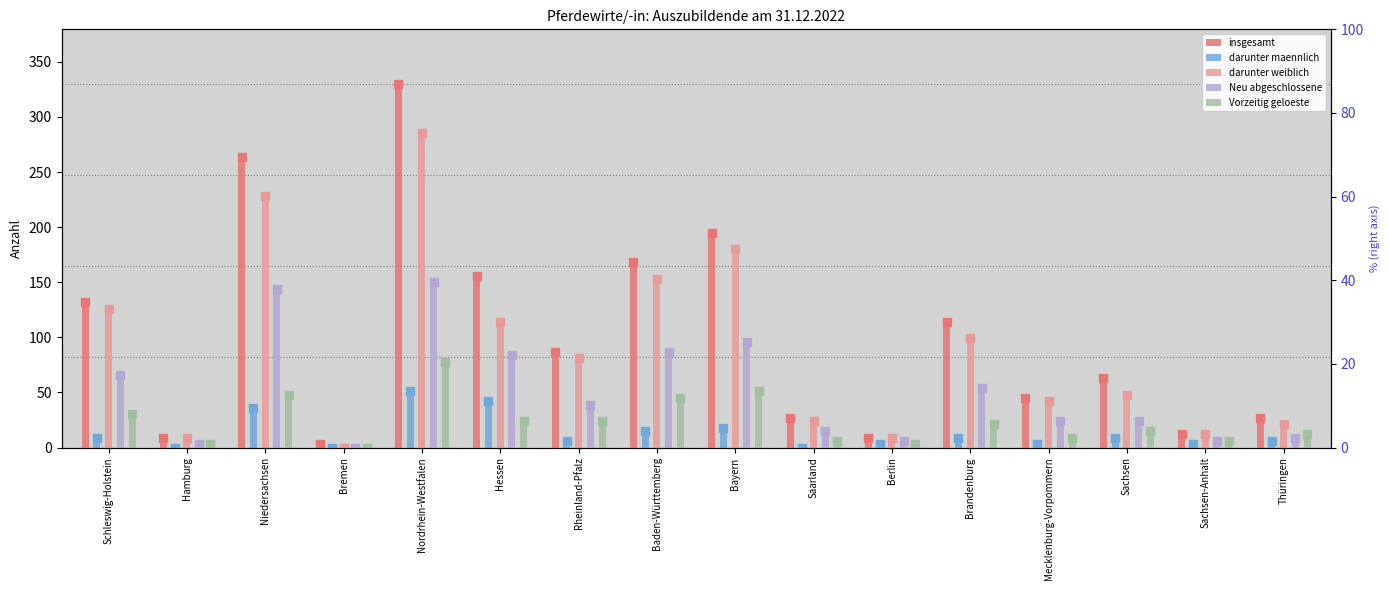

Which series contains the highest Y value?

insgesamt